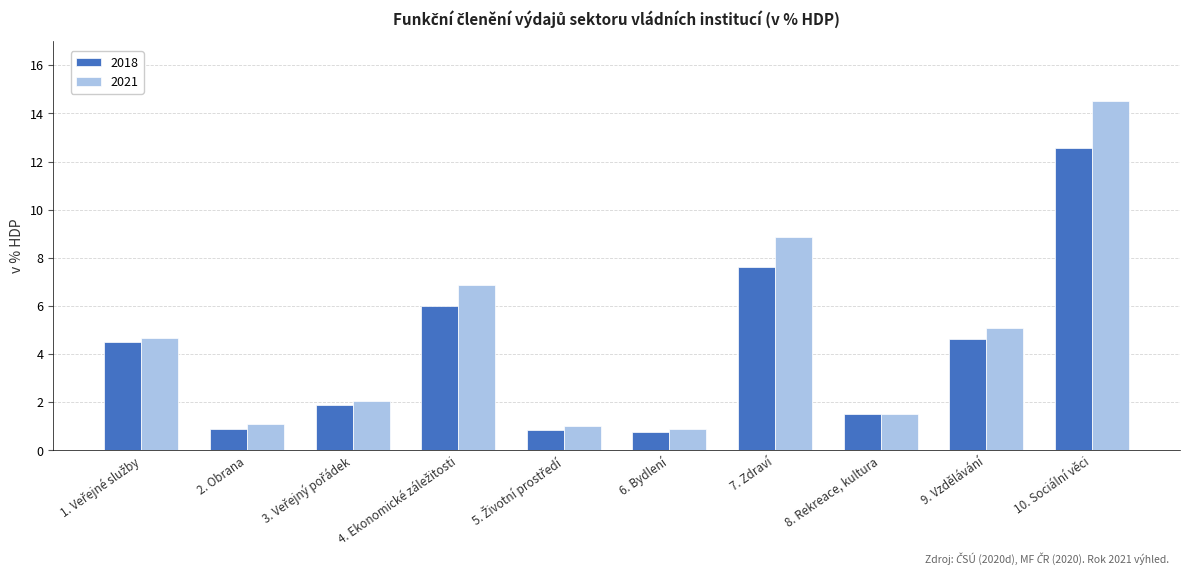

How many groups of bars are there?

10